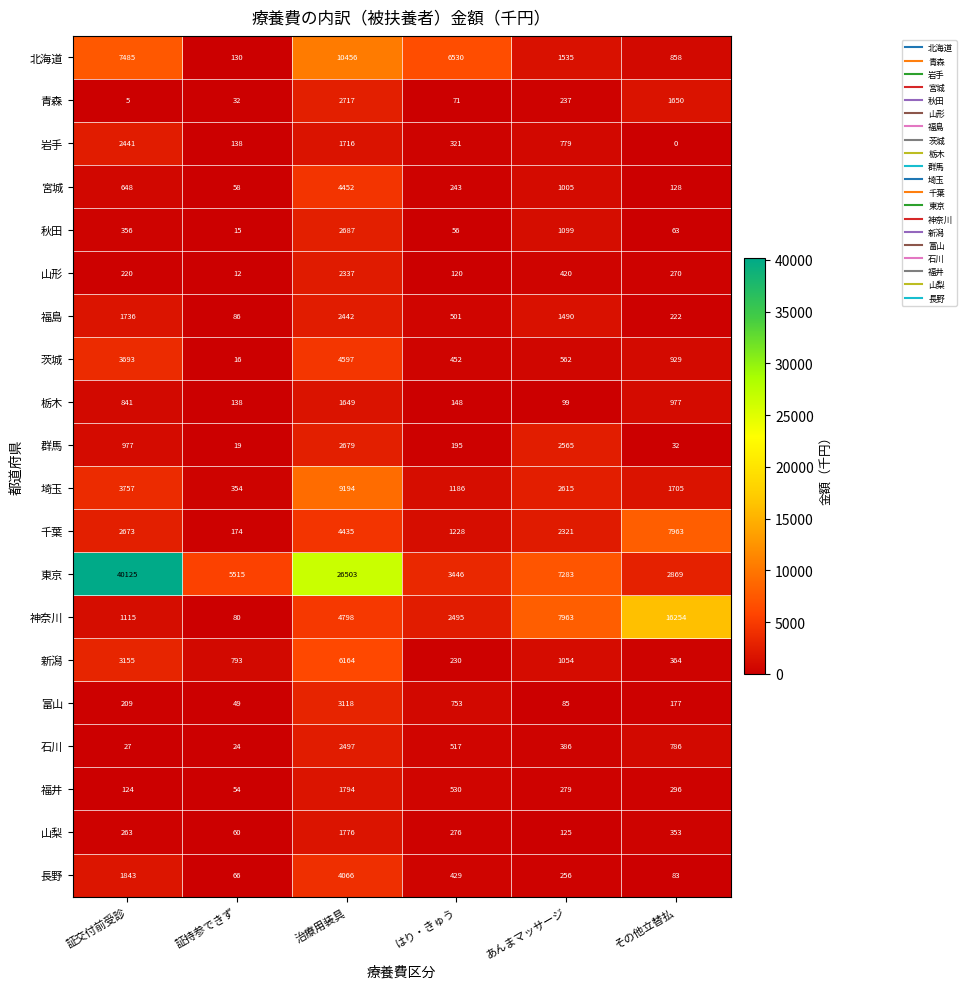

True or false: 福井 has a value of 266 at はり・きゅう.

False